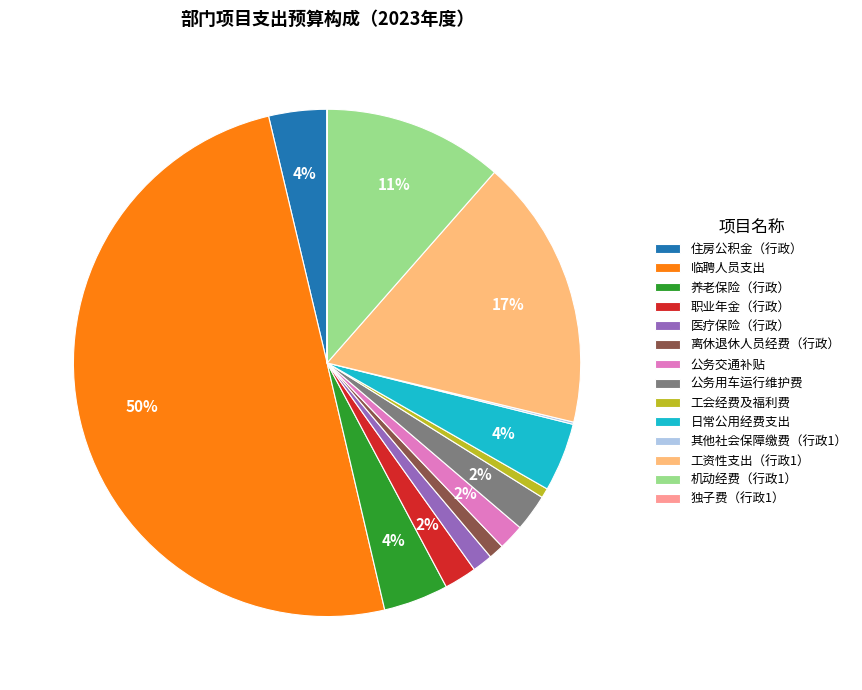

Which has a higher value, 公务交通补贴 or 日常公用经费支出?

日常公用经费支出